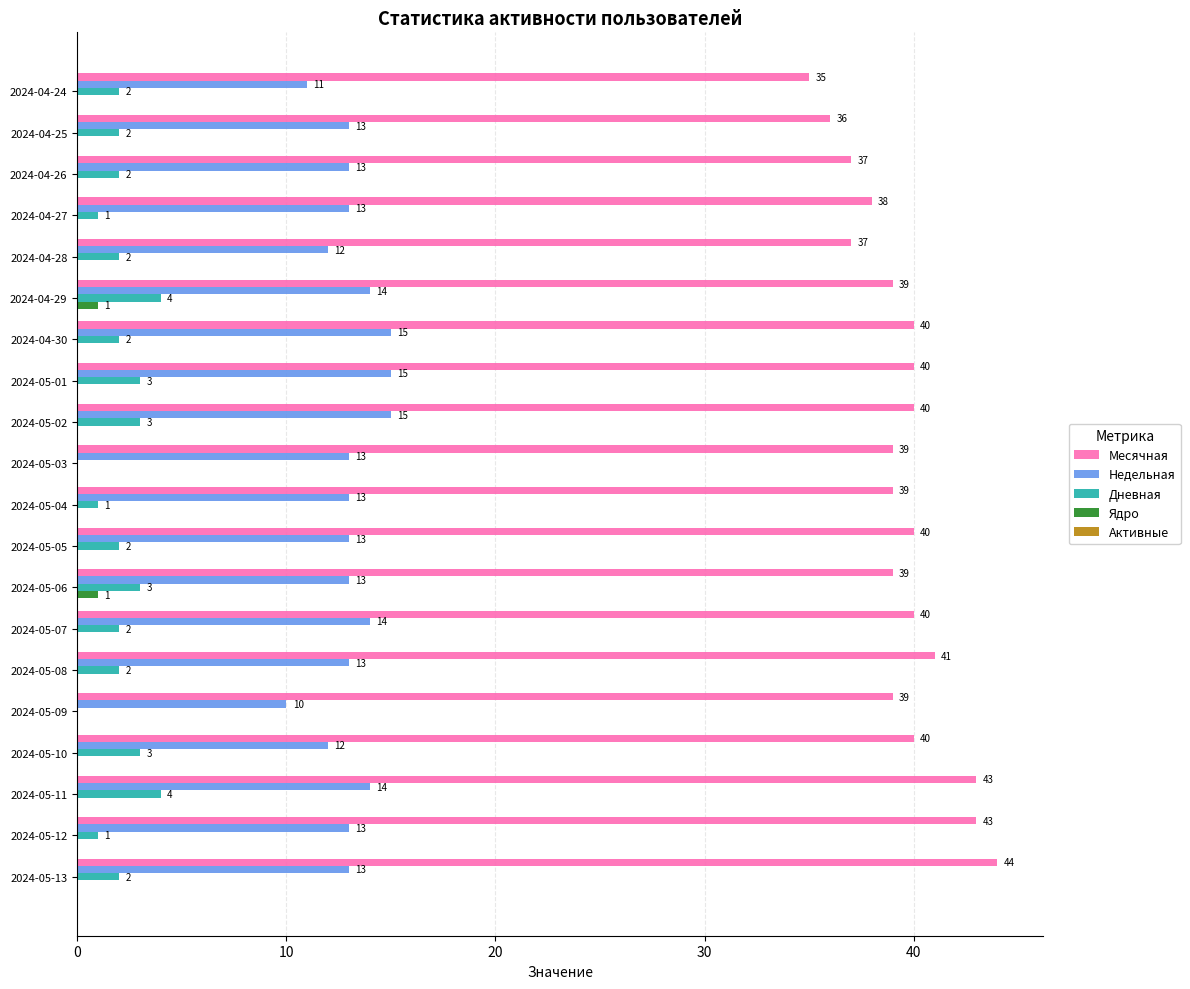

What is the sum of the Месячная values at 2024-04-28 and 2024-05-04?

76